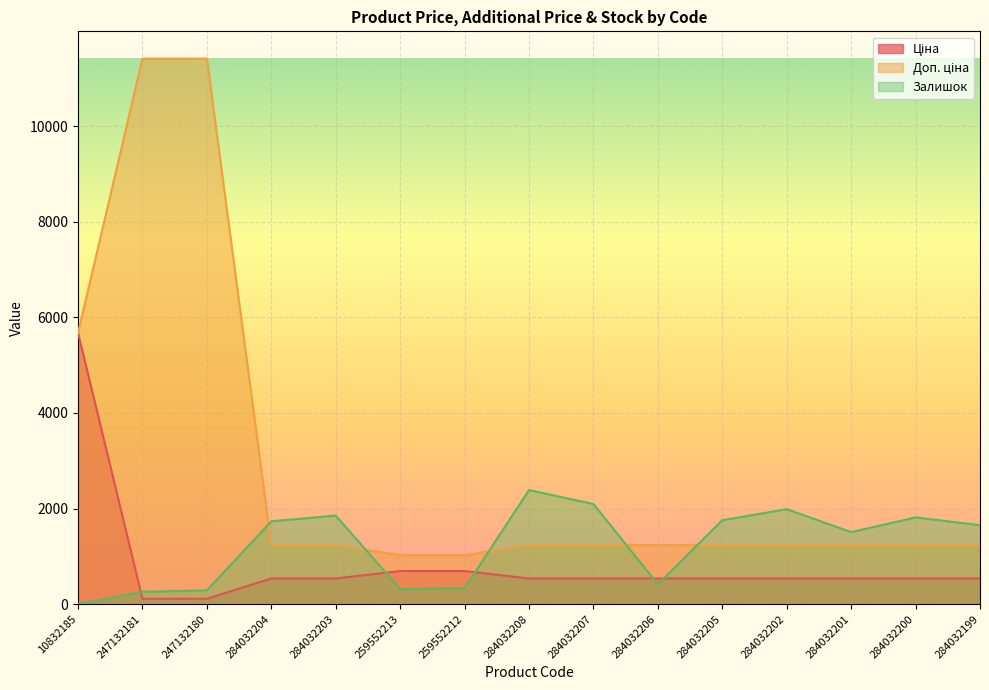

The Ціна series shows 539.0 at 284032202. True or false?

True